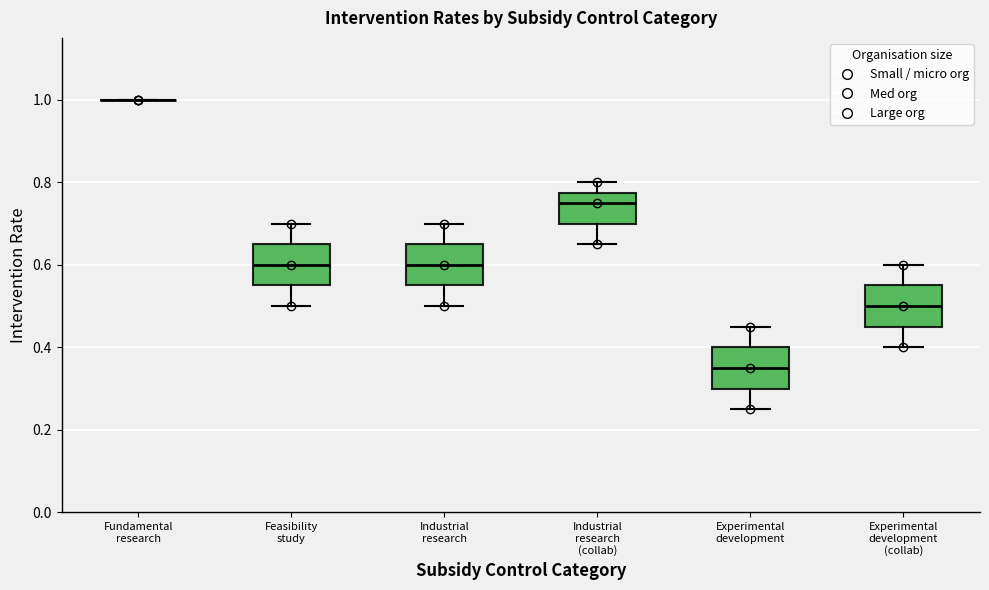

Where does the lower whisker of the box for Industrial research end on the y-axis? The values are not printed on the chart, so give them approximately, as read against the axis.

0.50